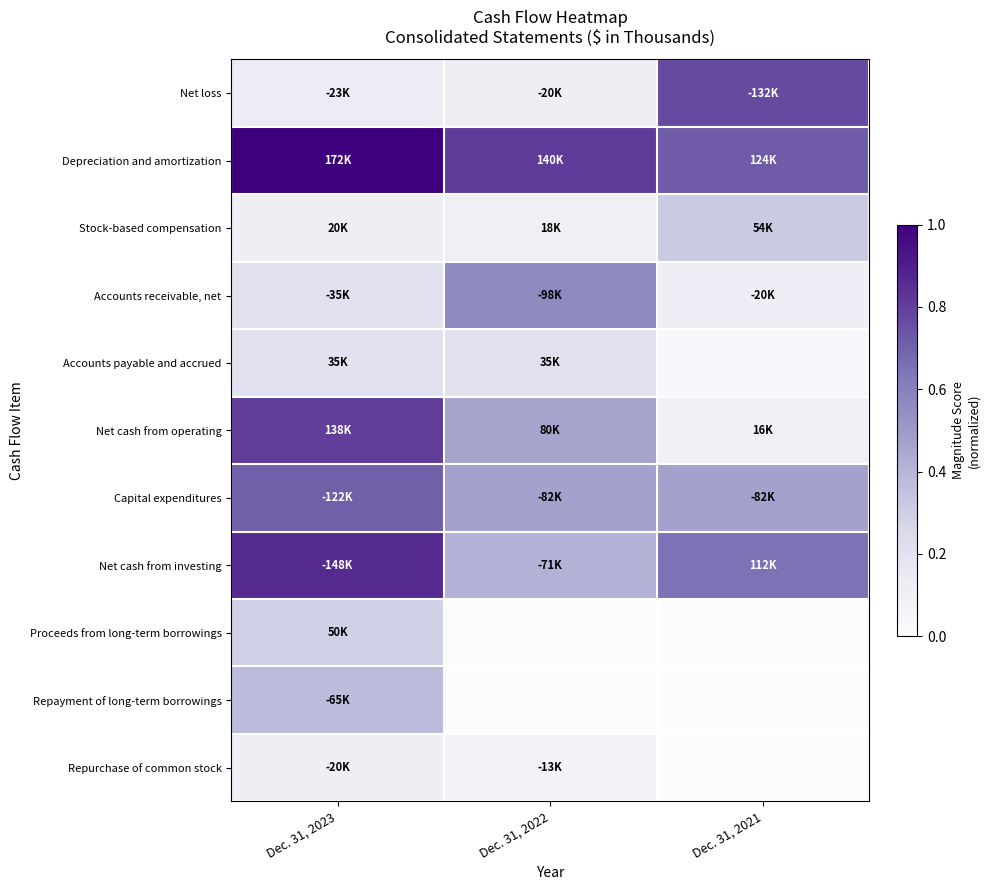

Reading right to left, what are all the values shown in this chart?

Net loss: Dec. 31, 2021=0.8	Dec. 31, 2022=0.1	Dec. 31, 2023=0.1
Depreciation and amortization: Dec. 31, 2021=0.7	Dec. 31, 2022=0.8	Dec. 31, 2023=1.0
Stock-based compensation: Dec. 31, 2021=0.3	Dec. 31, 2022=0.1	Dec. 31, 2023=0.1
Accounts receivable, net: Dec. 31, 2021=0.1	Dec. 31, 2022=0.6	Dec. 31, 2023=0.2
Accounts payable and accrued: Dec. 31, 2021=0.0	Dec. 31, 2022=0.2	Dec. 31, 2023=0.2
Net cash from operating: Dec. 31, 2021=0.1	Dec. 31, 2022=0.5	Dec. 31, 2023=0.8
Capital expenditures: Dec. 31, 2021=0.5	Dec. 31, 2022=0.5	Dec. 31, 2023=0.7
Net cash from investing: Dec. 31, 2021=0.7	Dec. 31, 2022=0.4	Dec. 31, 2023=0.9
Proceeds from long-term borrowings: Dec. 31, 2021=0.0	Dec. 31, 2022=0.0	Dec. 31, 2023=0.3
Repayment of long-term borrowings: Dec. 31, 2021=0.0	Dec. 31, 2022=0.0	Dec. 31, 2023=0.4
Repurchase of common stock: Dec. 31, 2021=0.0	Dec. 31, 2022=0.1	Dec. 31, 2023=0.1